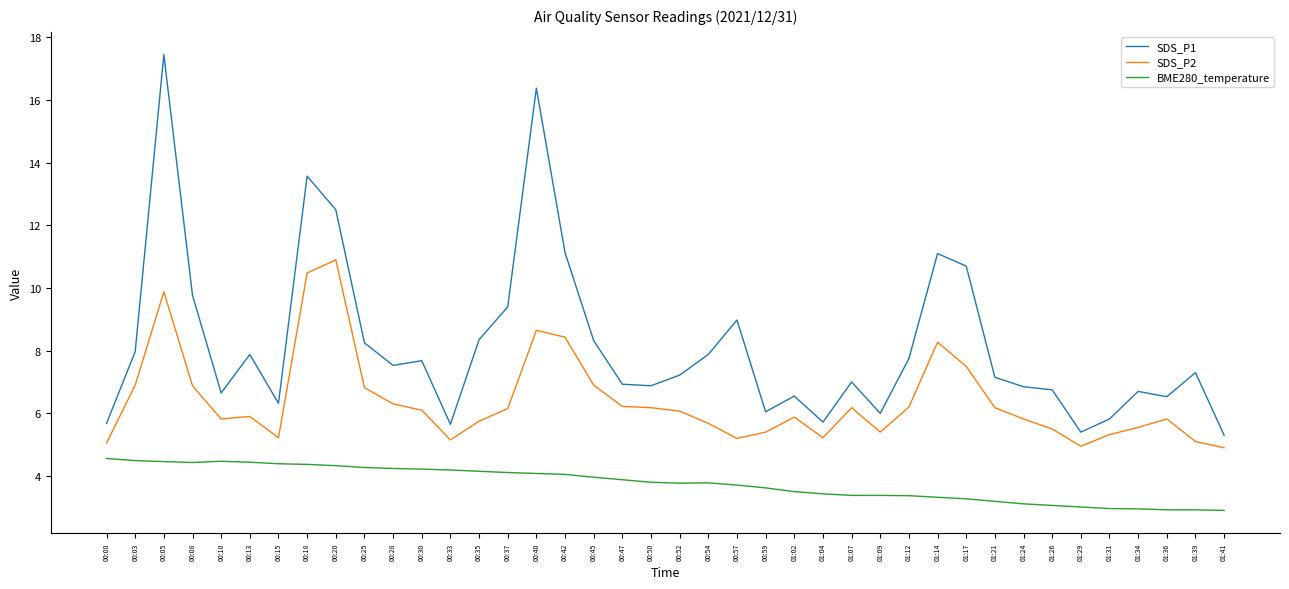

What position from the left is 00:20?

9